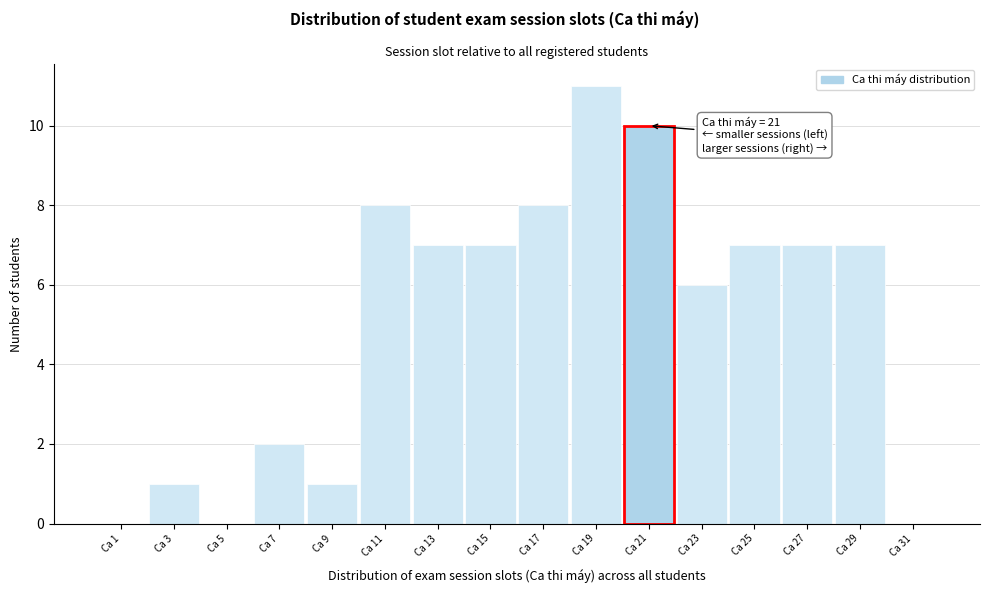

Reading left to right, extract all data points from this chart.

Ca 1=0	Ca 3=1	Ca 5=0	Ca 7=2	Ca 9=1	Ca 11=8	Ca 13=7	Ca 15=7	Ca 17=8	Ca 19=11	Ca 21=10	Ca 23=6	Ca 25=7	Ca 27=7	Ca 29=7	Ca 31=0